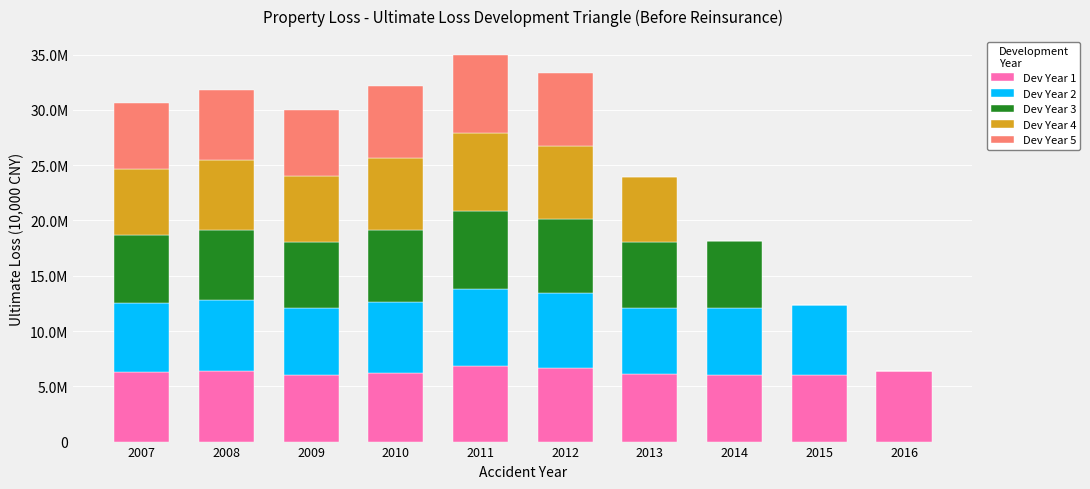

What are all the series names shown in the legend?

Dev Year 1, Dev Year 2, Dev Year 3, Dev Year 4, Dev Year 5